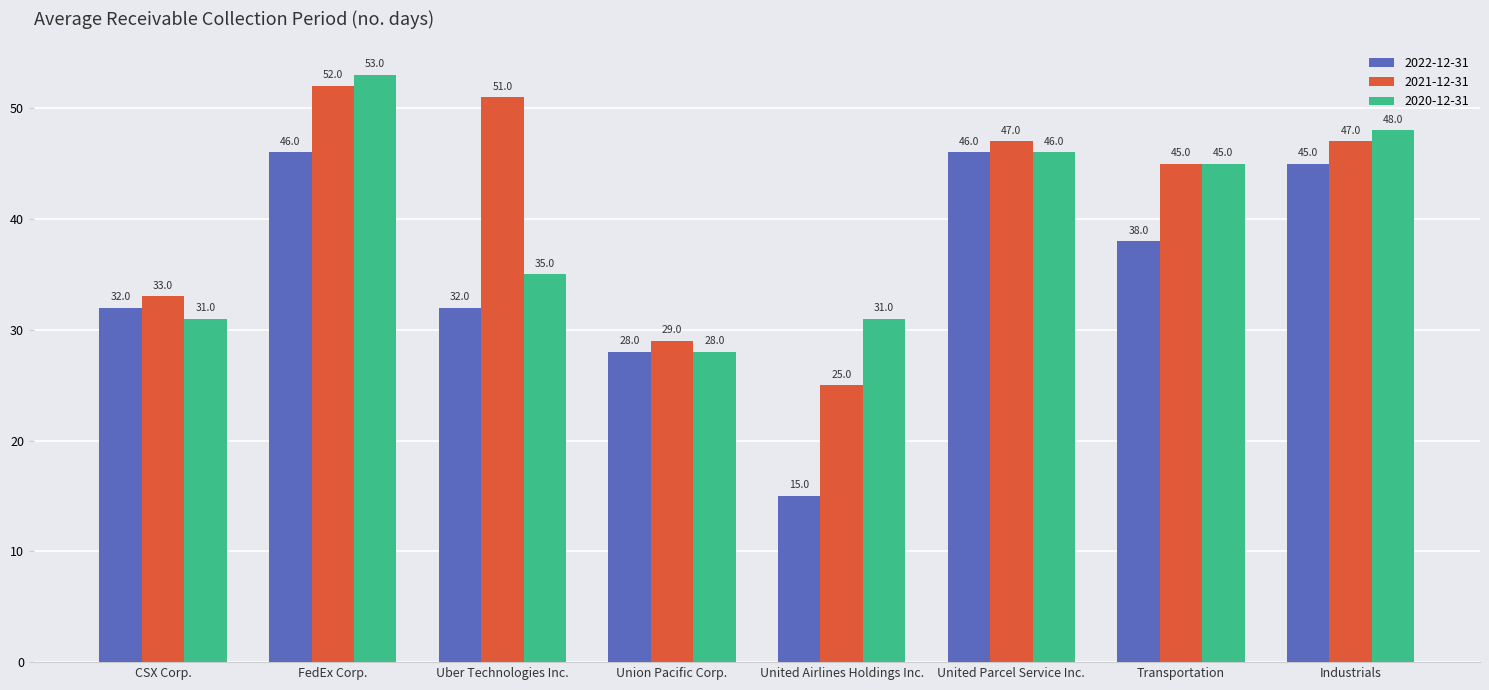

Are the bars grouped side by side (vs. stacked)?

Yes